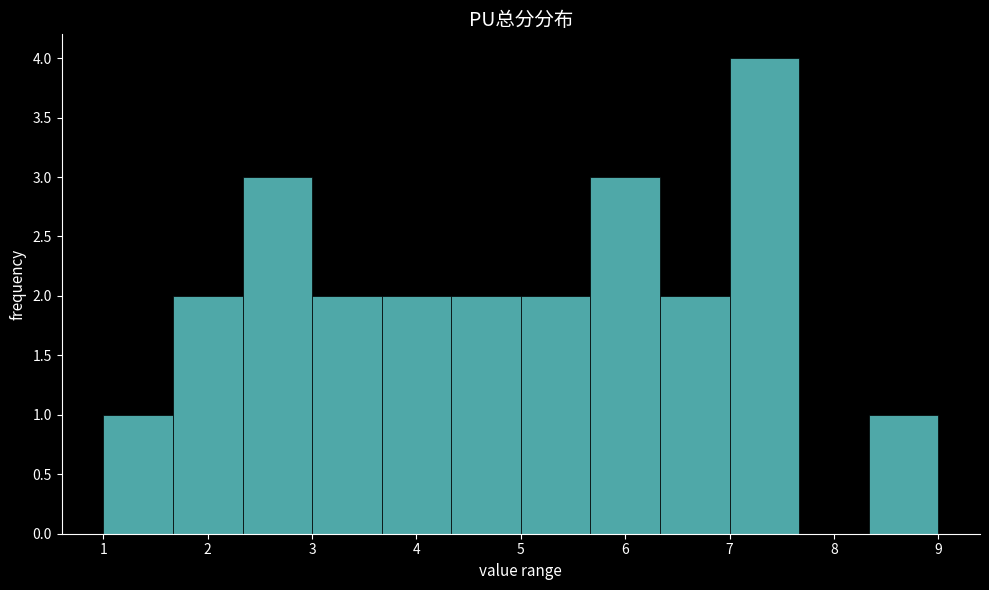

What is the height of the bar covering 2.3 to 3.0 on the x-axis? Neither the bar edges nor the heights are printed on the chart, so give them approximately, as read against the axes.

3